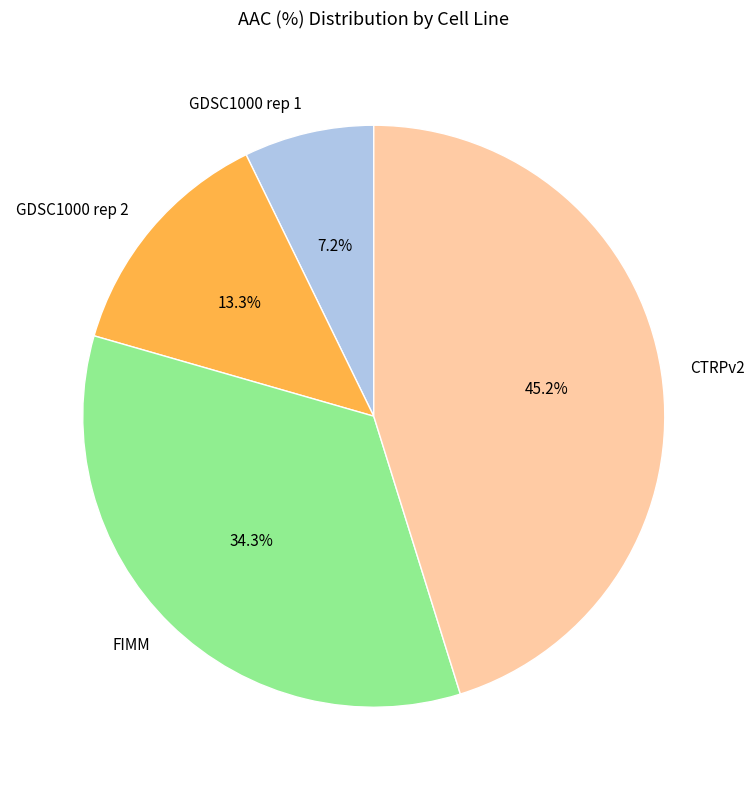

What is the total percentage of GDSC1000 rep 2 and CTRPv2?

58.5%